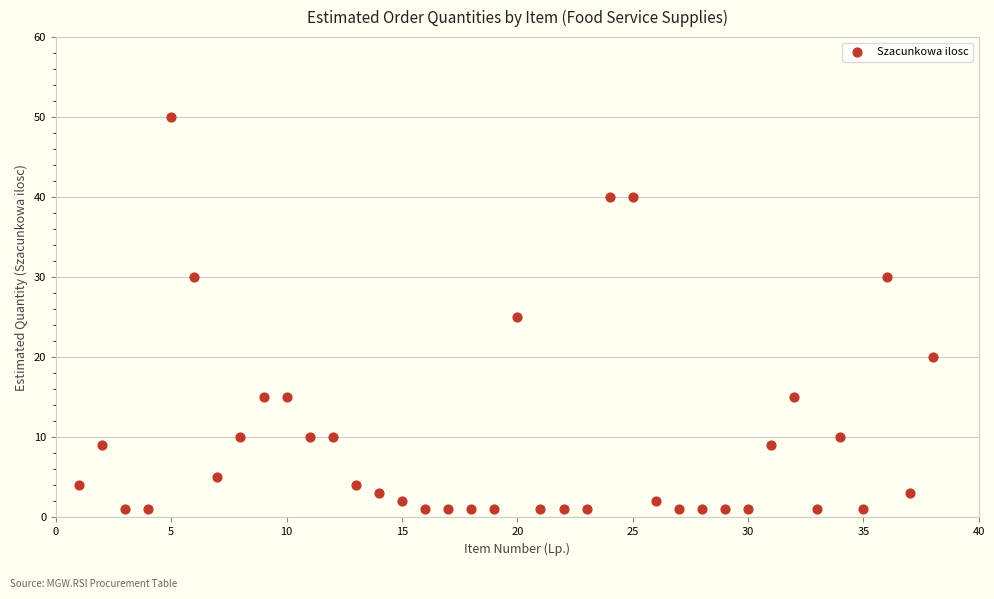

What is the range of Y values (max minus min)?

49